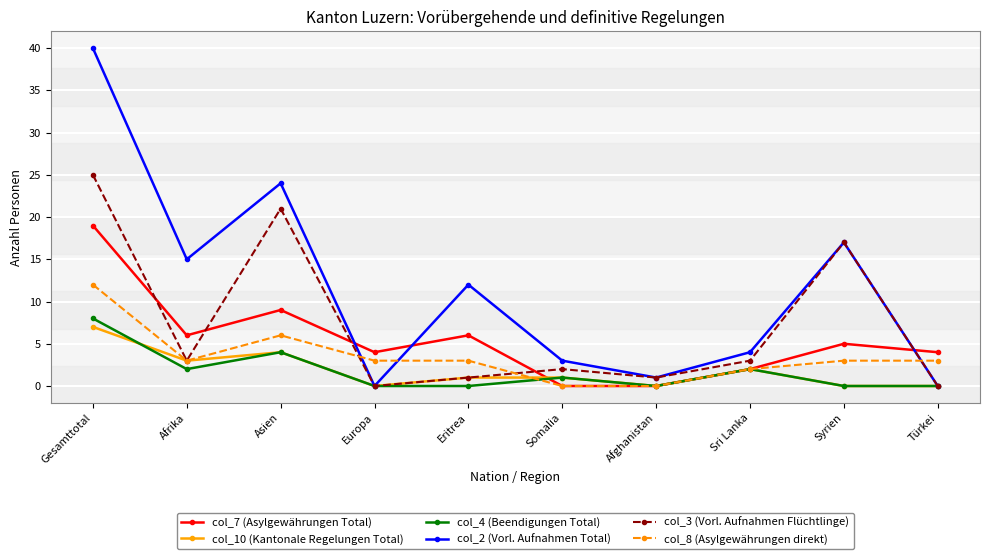

Between Afrika and Sri Lanka, which series saw the biggest shift?

col_2 (Vorl. Aufnahmen Total)